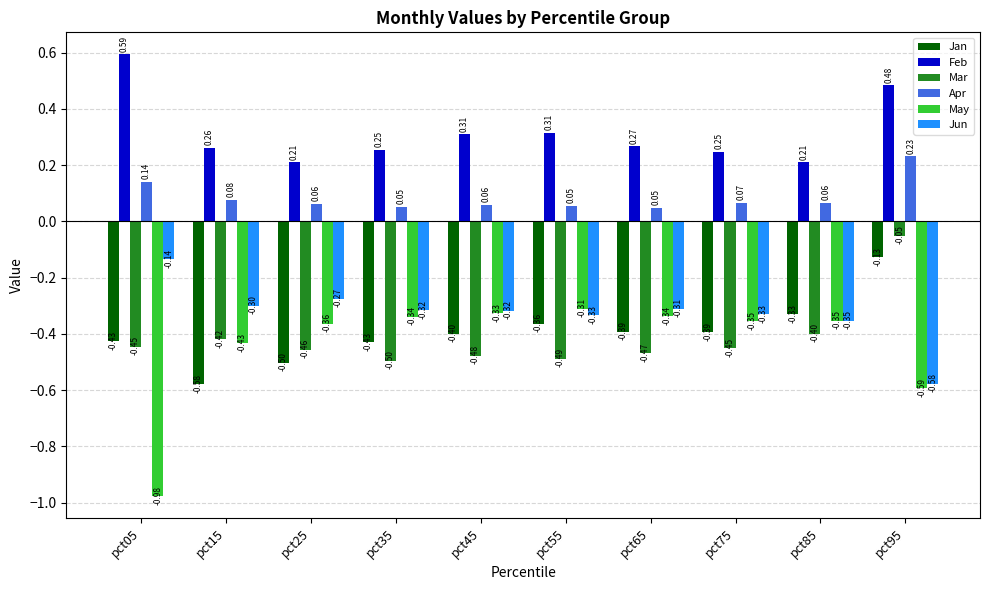

Where is Jan nearest to the value 0?

pct95